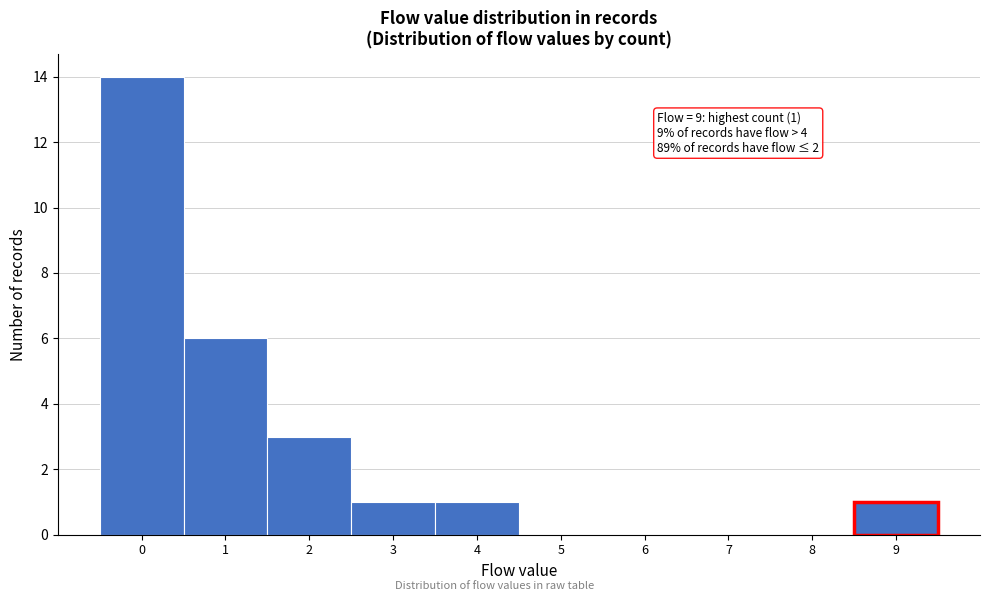

Over which range of the x-axis is the bar tallest?

-0.5 to 0.5